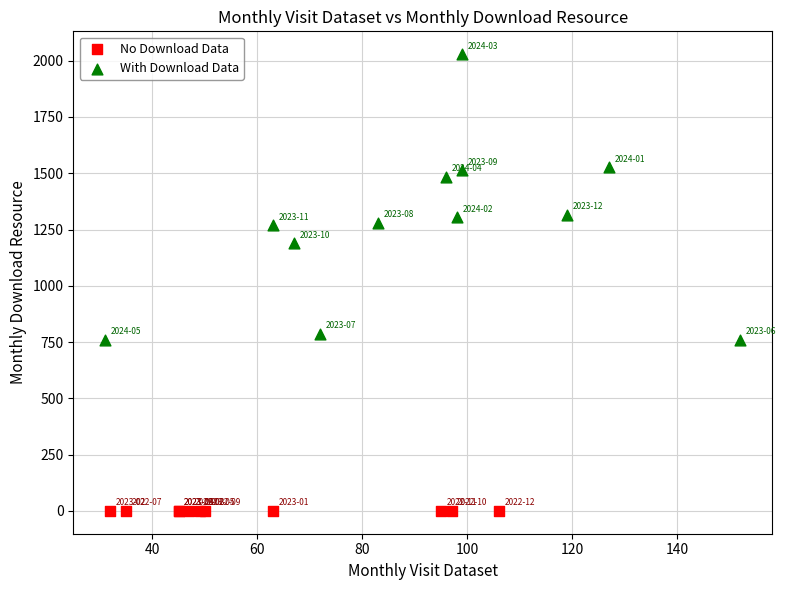

What are all the series names shown in the legend?

No Download Data, With Download Data